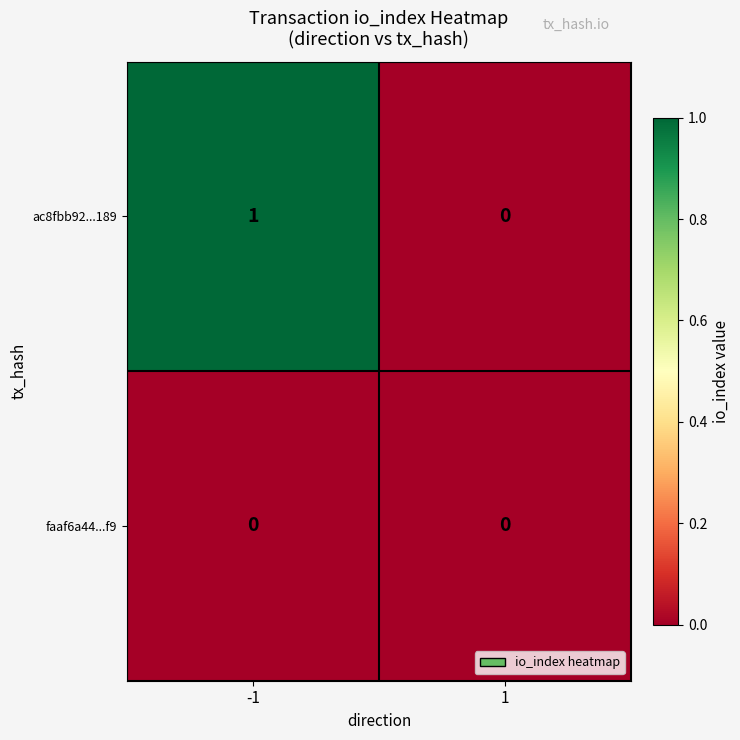

Rank the series by their average value, from highest to lowest.

ac8fbb92...189, faaf6a44...f9